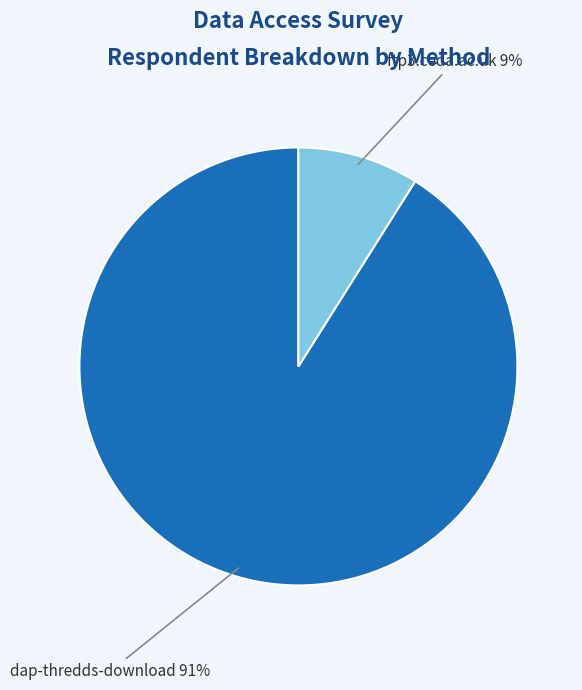

Which has a higher value, dap-thredds-download or ftp3.ceda.ac.uk?

dap-thredds-download